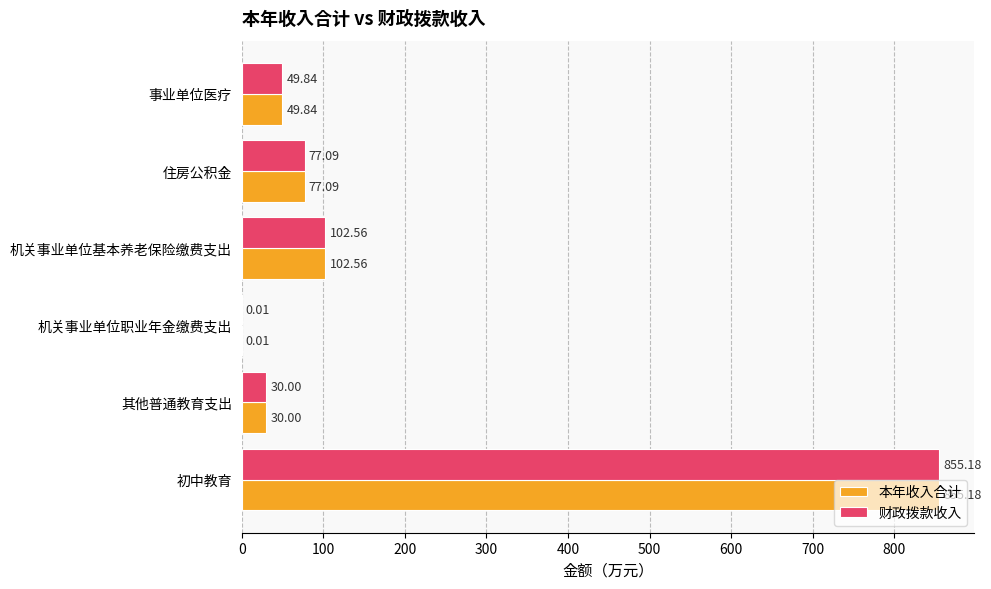

How many data points in 财政拨款收入 are above 77?

3